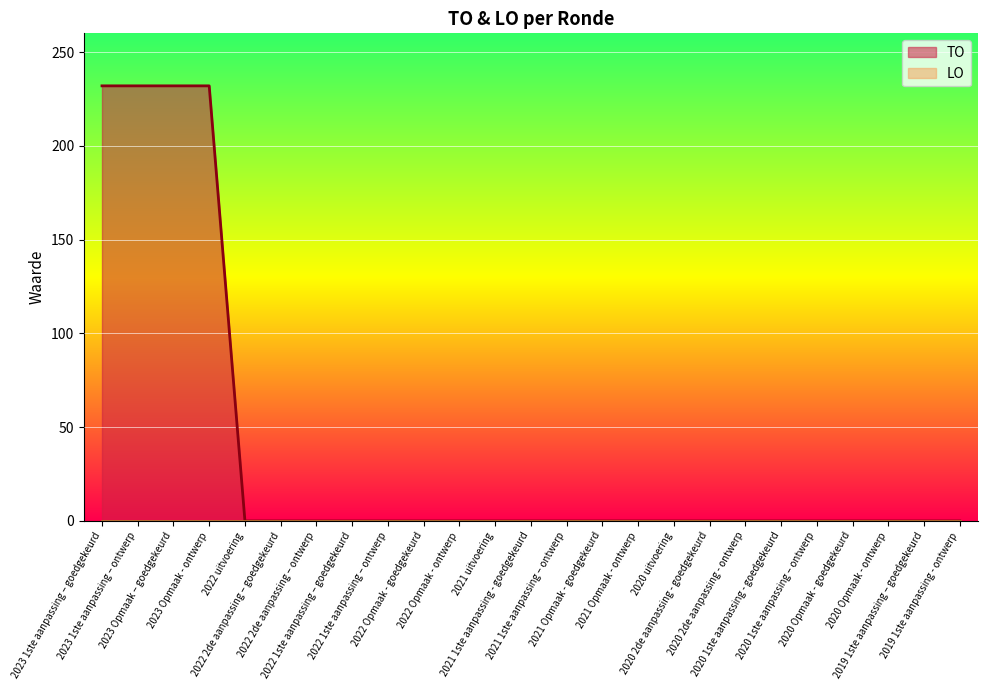

The value at 2022 Opmaak - ontwerp is 0. True or false?

True